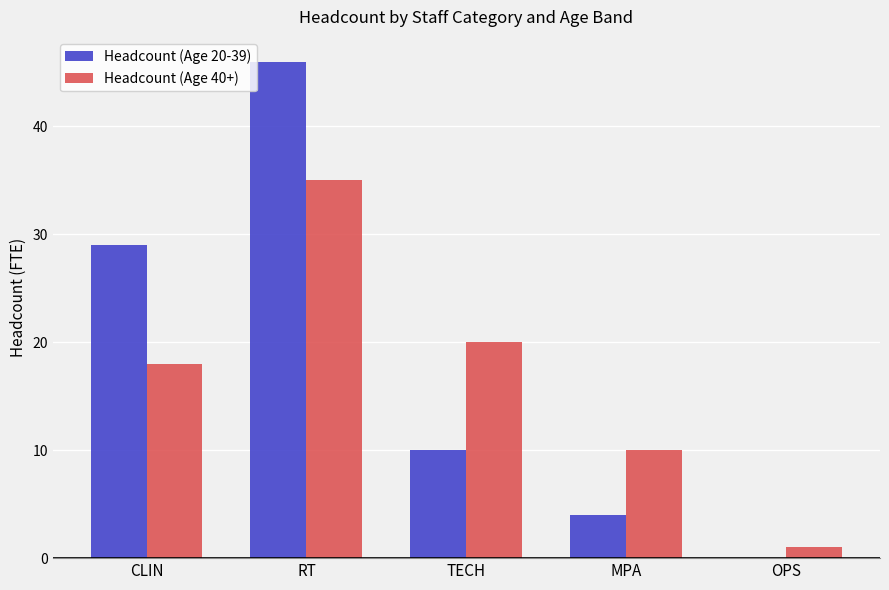

Count the number of categories in the chart.

5